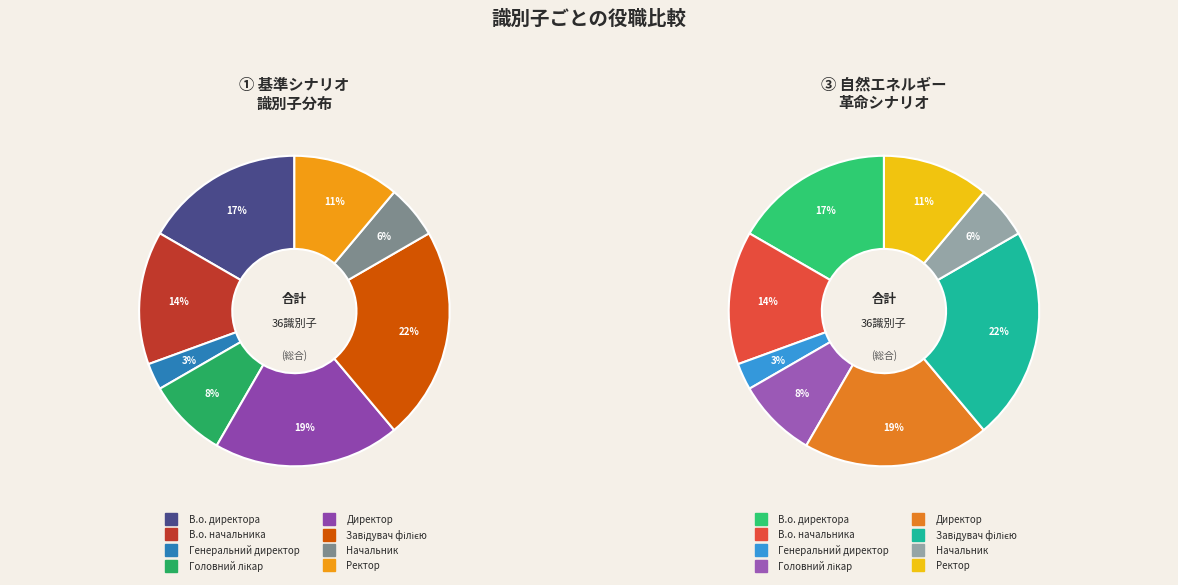

What percentage is the Генеральний директор slice, to the nearest percent?

3%